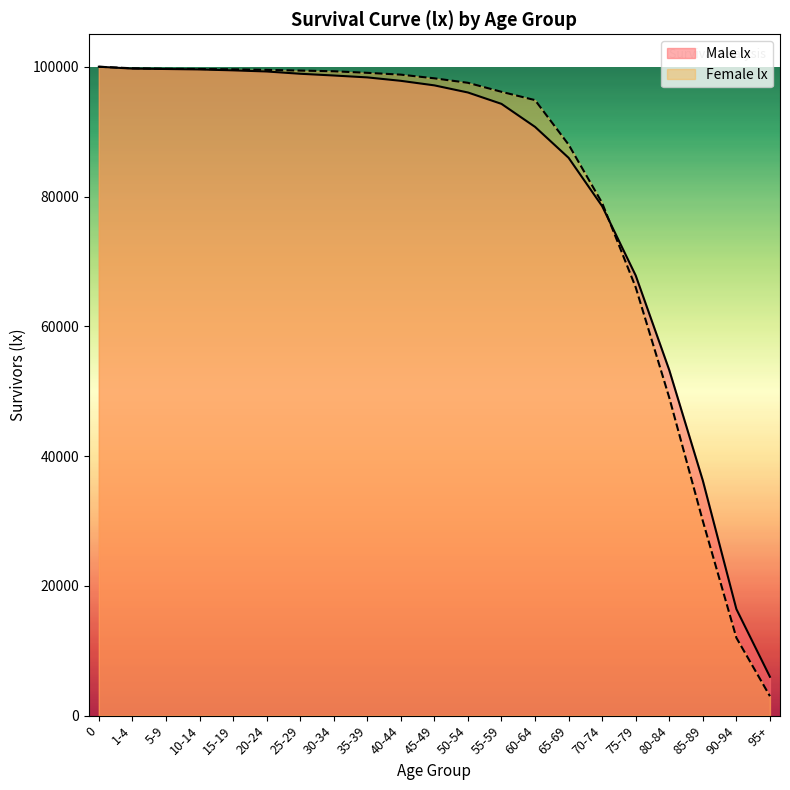

Is it true that the value at 50-54 is 41675?

False